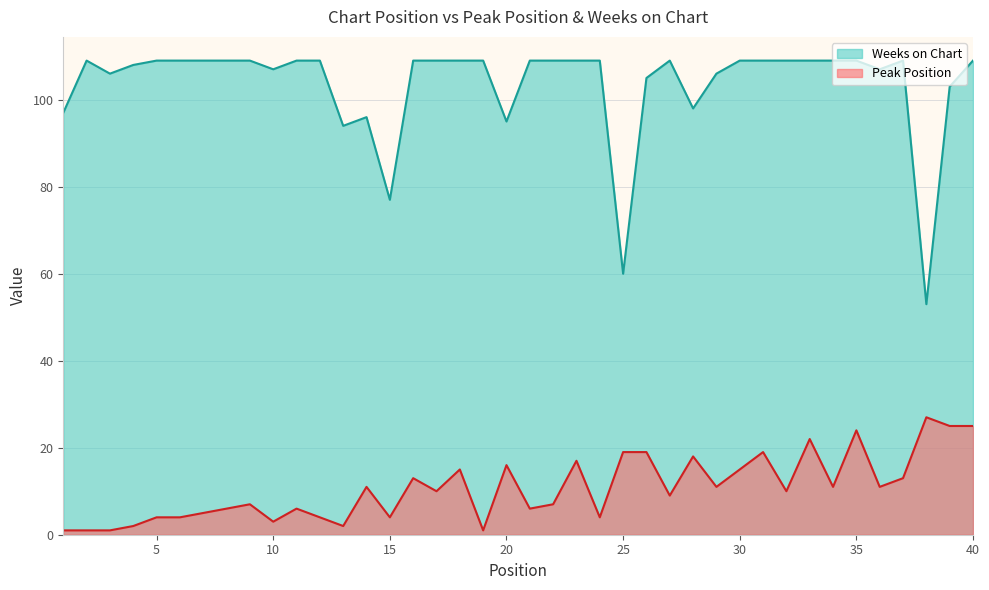

What is the value of the Peak Position point at the 25th from the left?

19